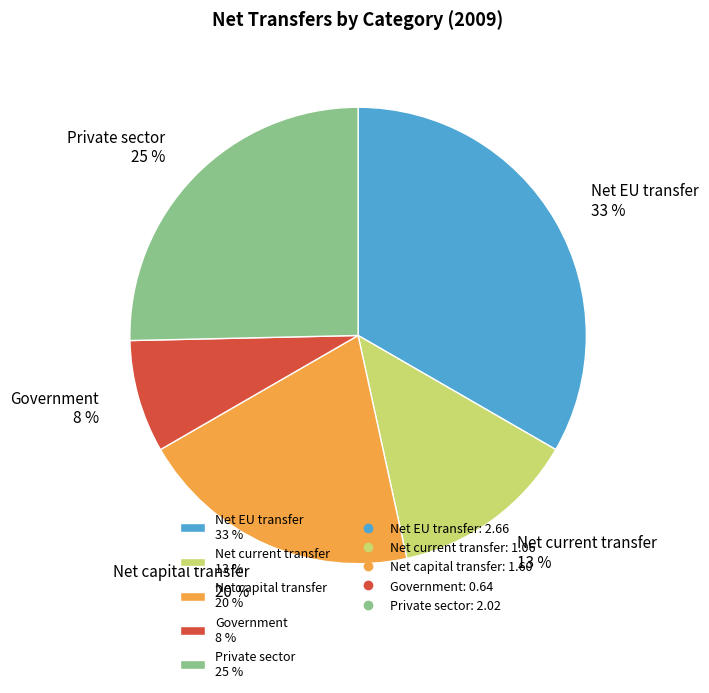

True or false: Private sector accounts for 11% of the total.

False